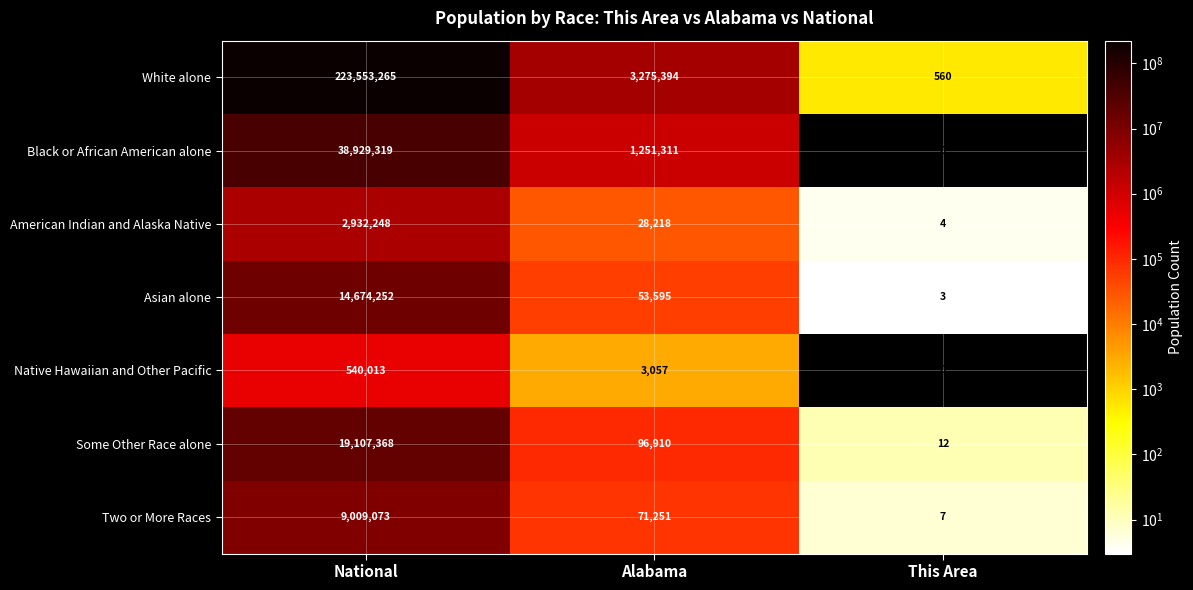

Rank the series at Alabama from lowest to highest value.

Native Hawaiian and Other Pacific, American Indian and Alaska Native, Asian alone, Two or More Races, Some Other Race alone, Black or African American alone, White alone